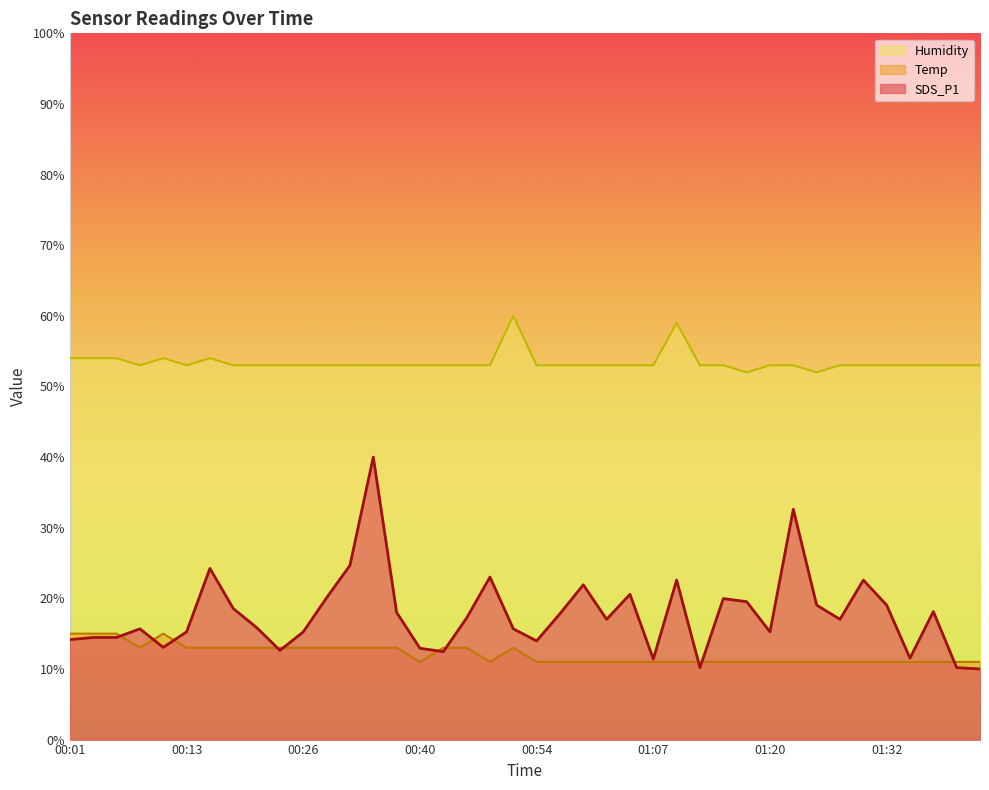

What is the greatest value displayed?

60.0